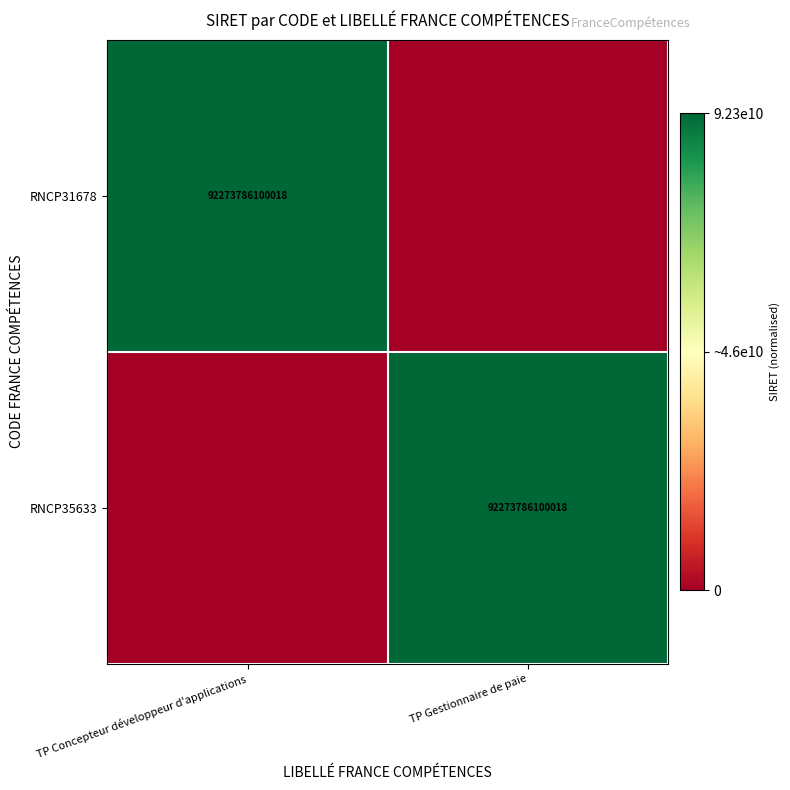

What is the total value across all series at TP Gestionnaire de paie?

1